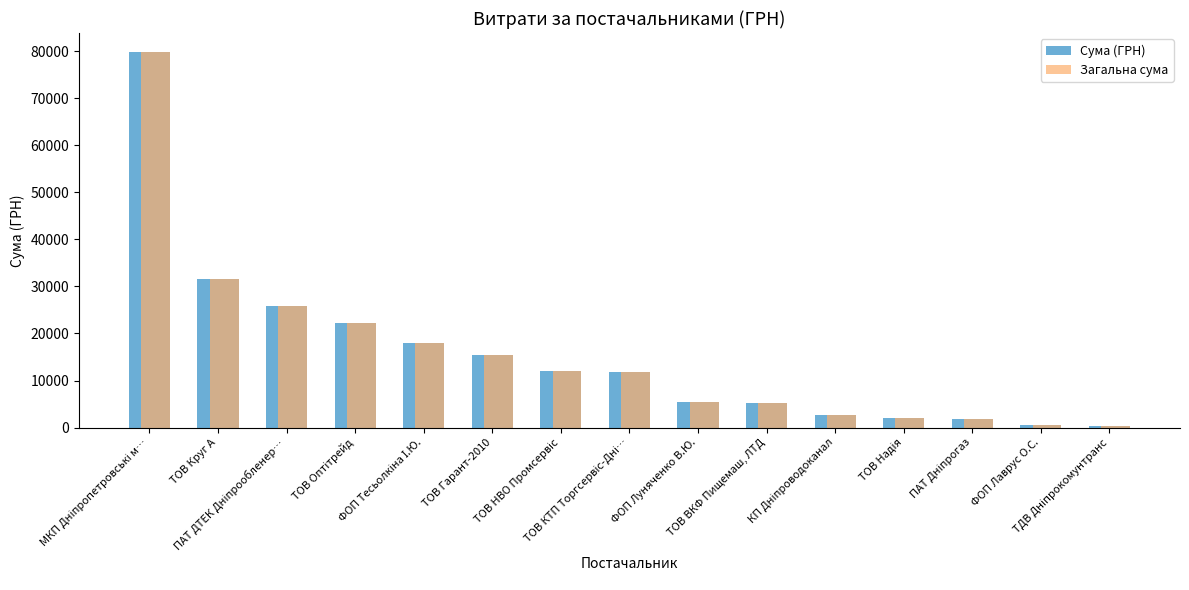

What is the difference between the maximum and second lowest values in the Загальна сума series?

79330.8